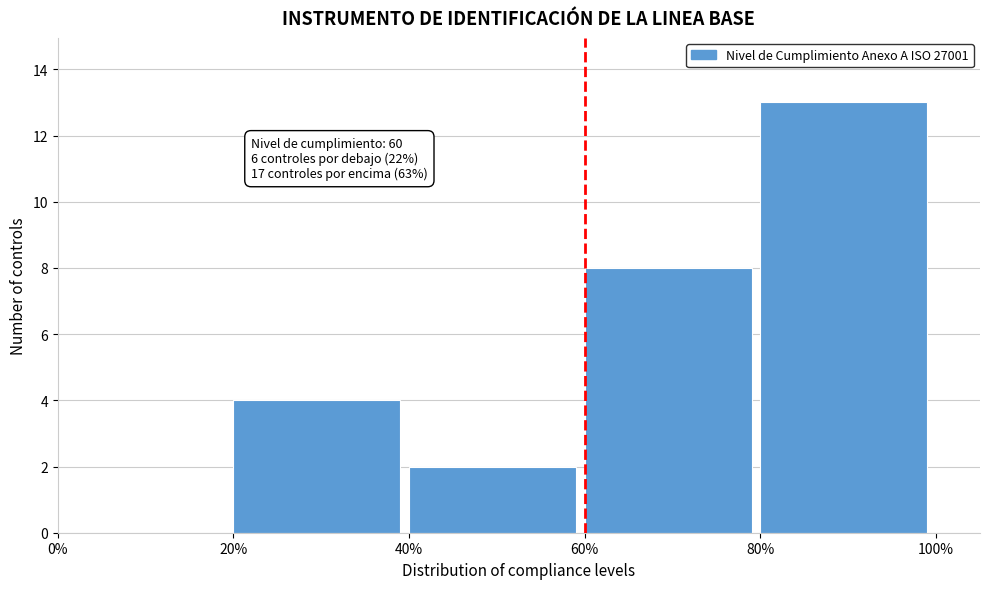

Over which range of the x-axis is the bar tallest?

80% to 100%